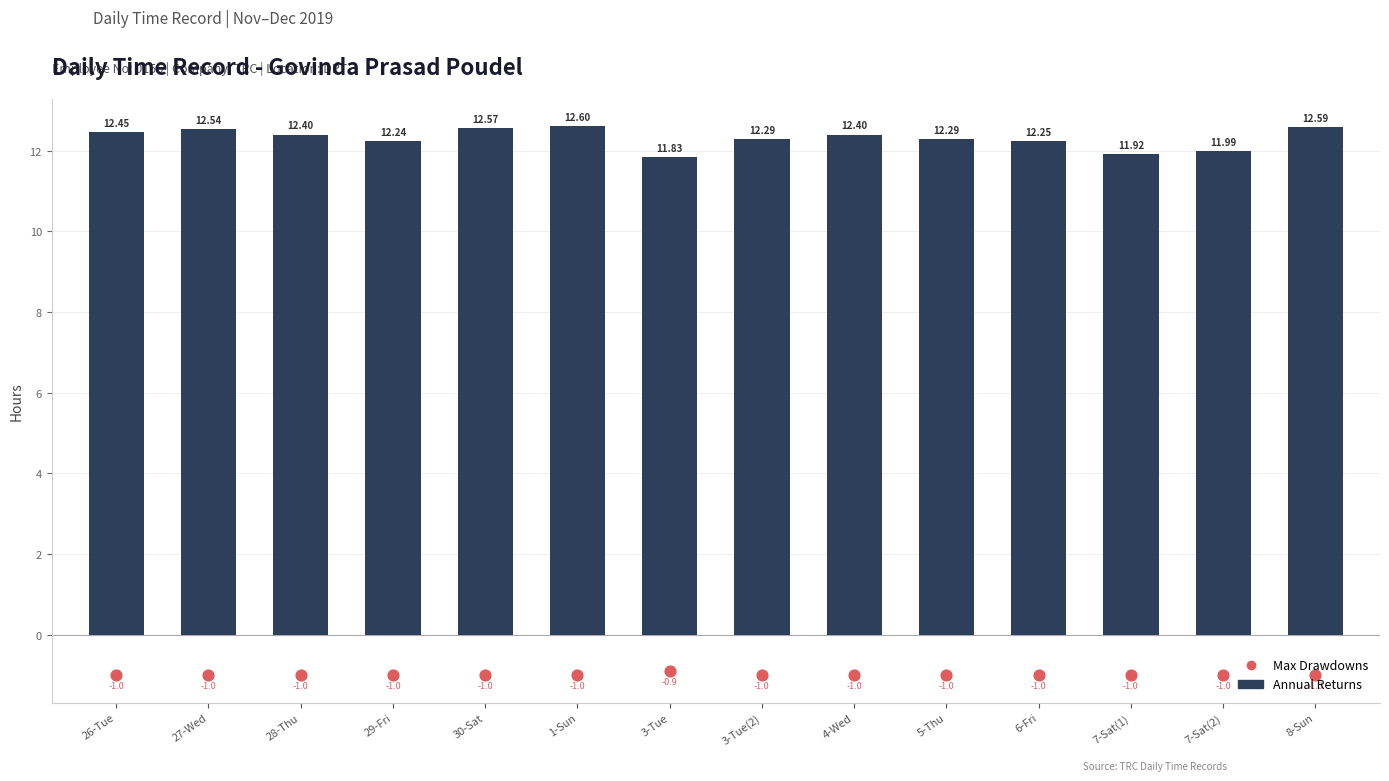

Which series has the largest total across all categories?

Annual Returns